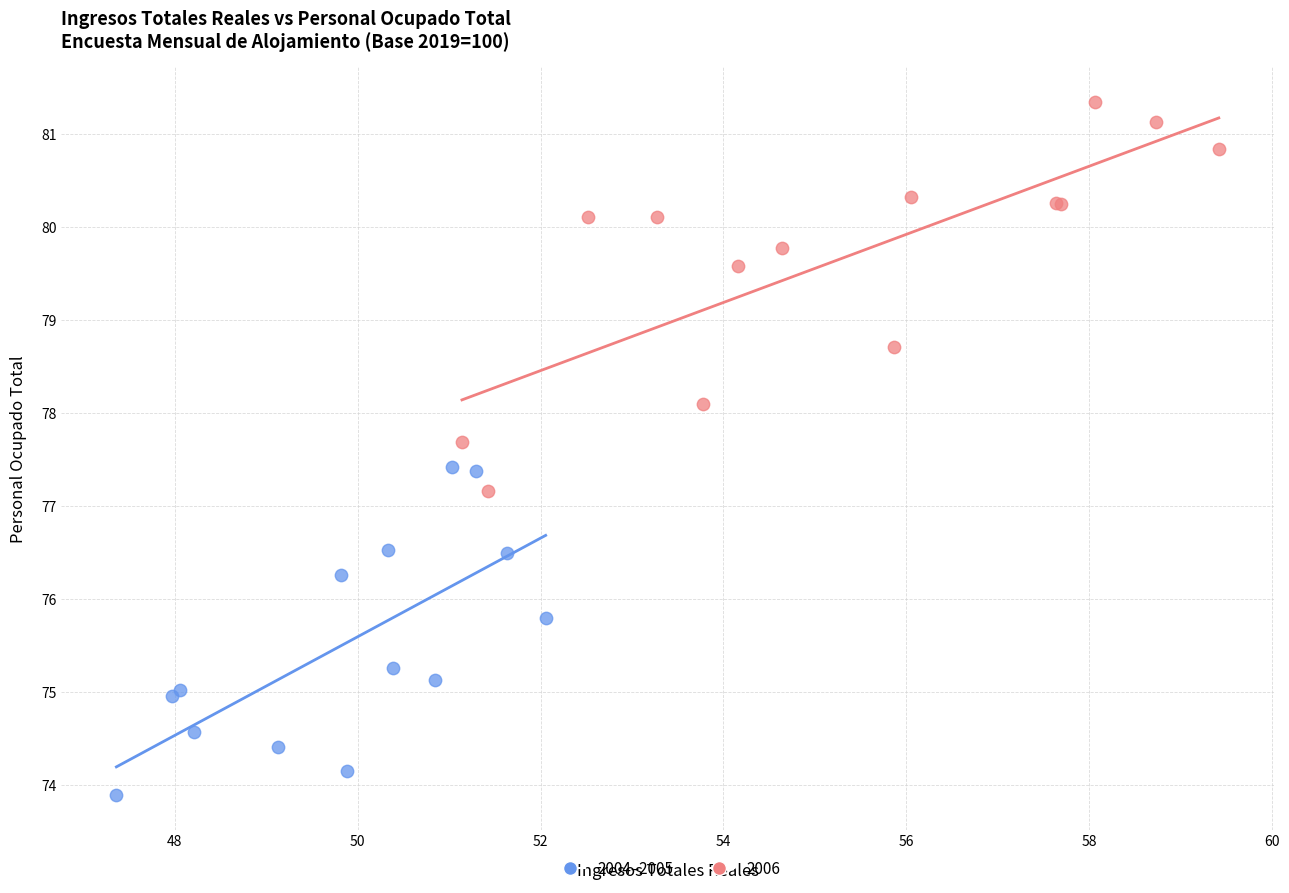

Which series contains the lowest Y value?

2004–2005